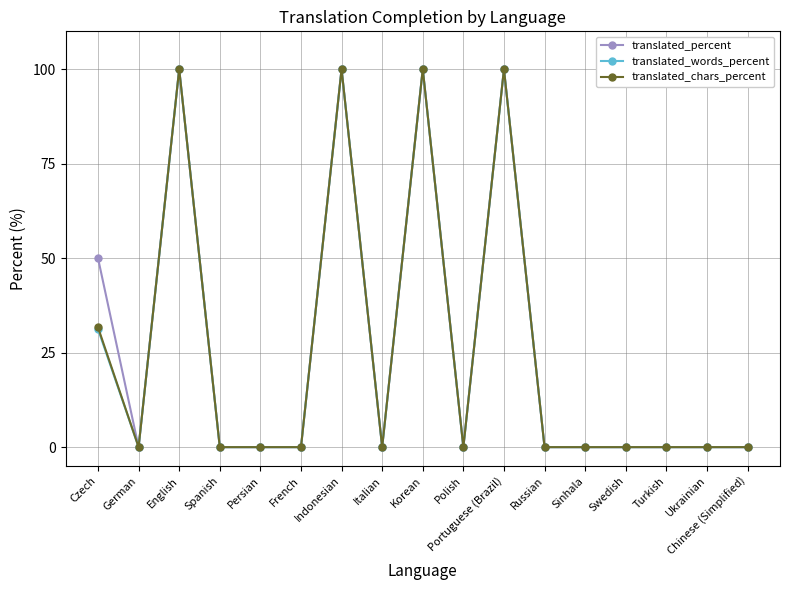

What is the difference between the second highest and second lowest values in the translated_chars_percent series?

100.0